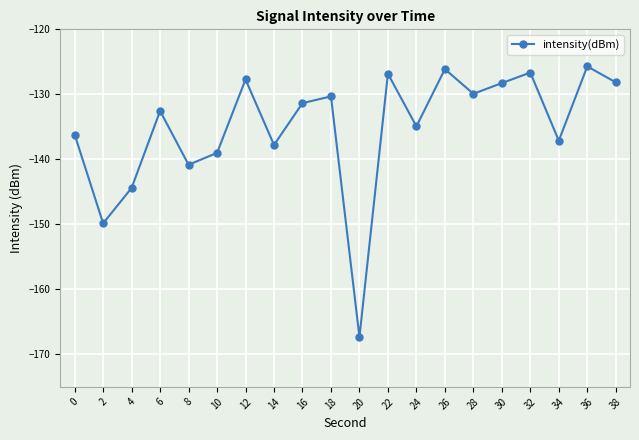

What is the smallest value displayed?

-167.3